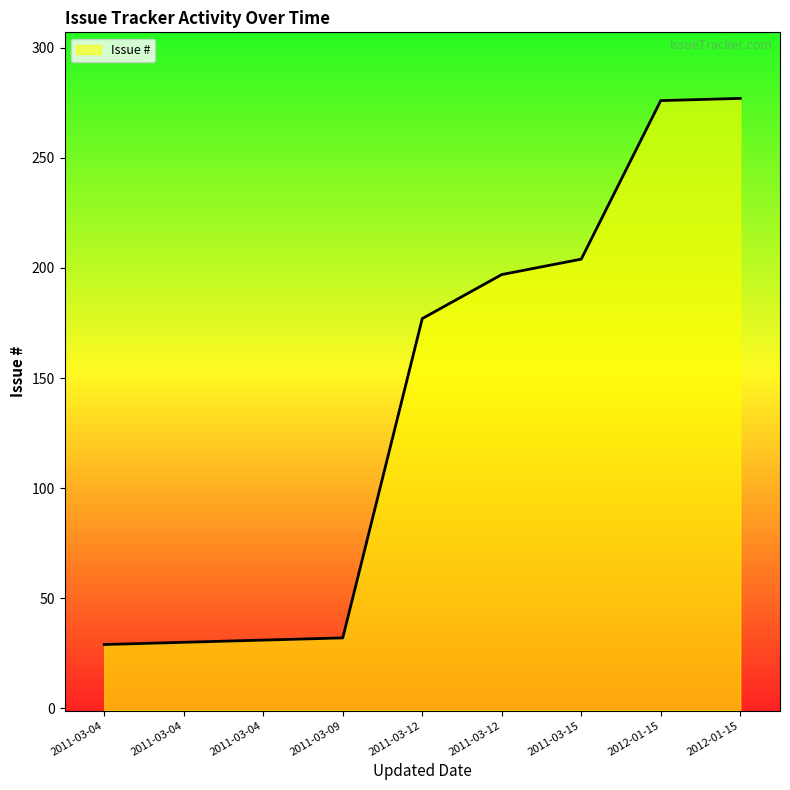

What is the greatest value displayed?

277